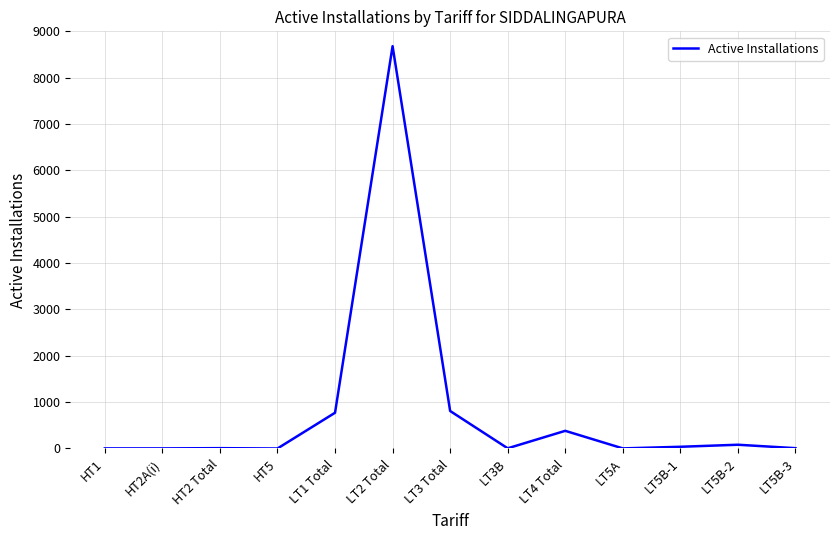

The chart shows a value of 37 at LT5B-1. True or false?

True